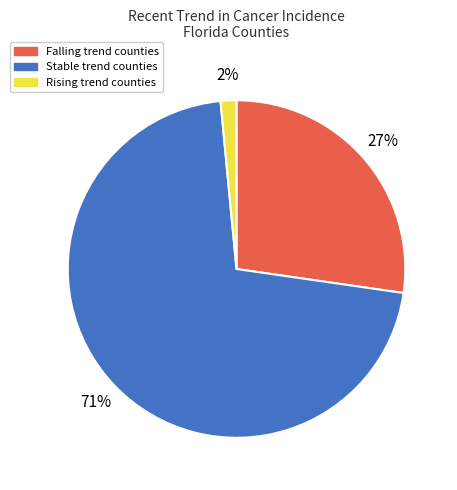

To the nearest percent, what is the average slice percentage?

33%